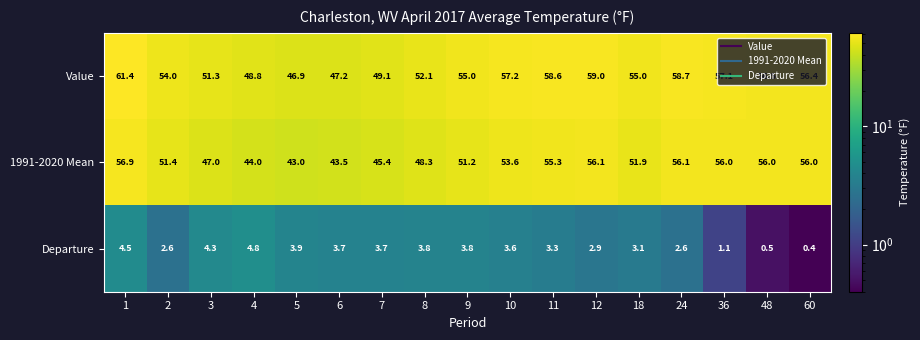

What is the maximum value for Value?

61.4